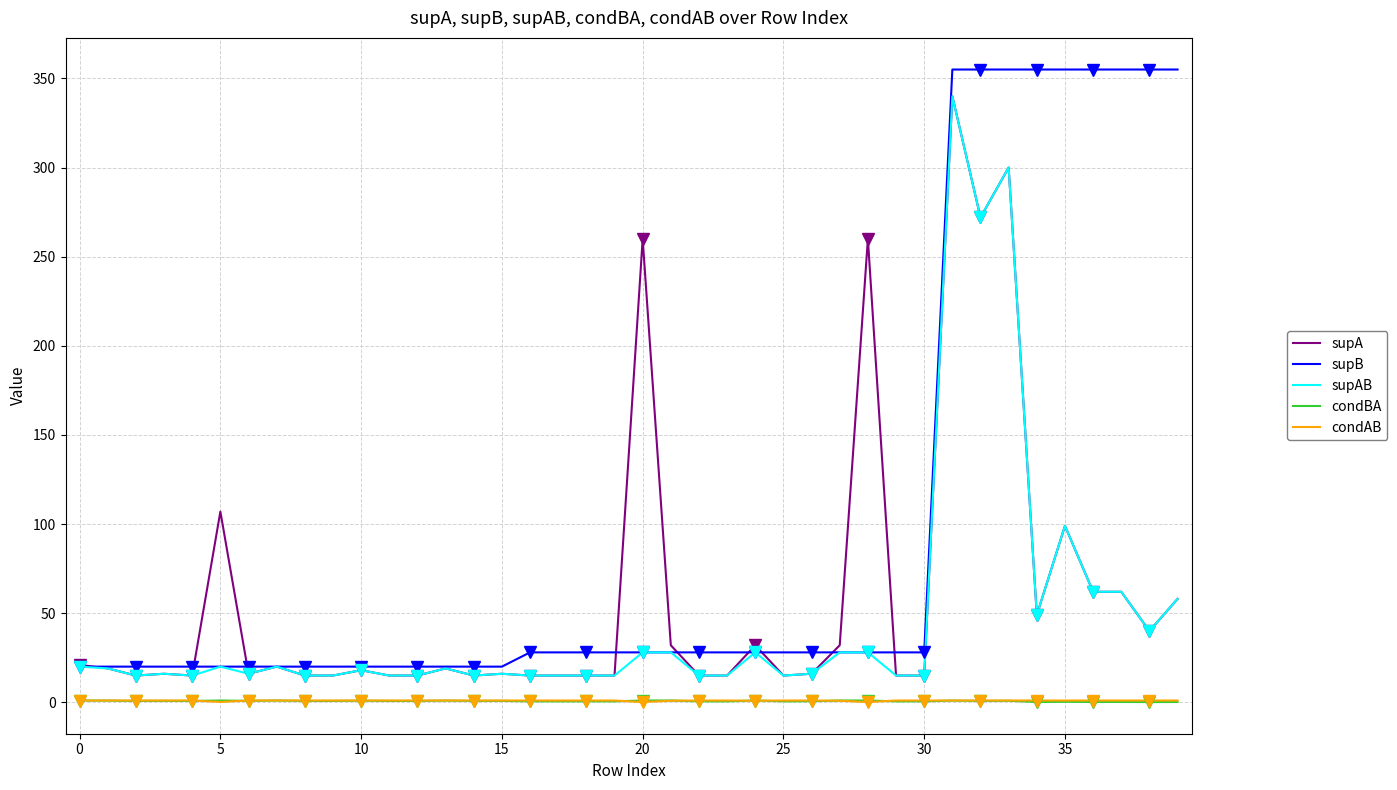

What is the approximate value of supAB at 14?

15.0